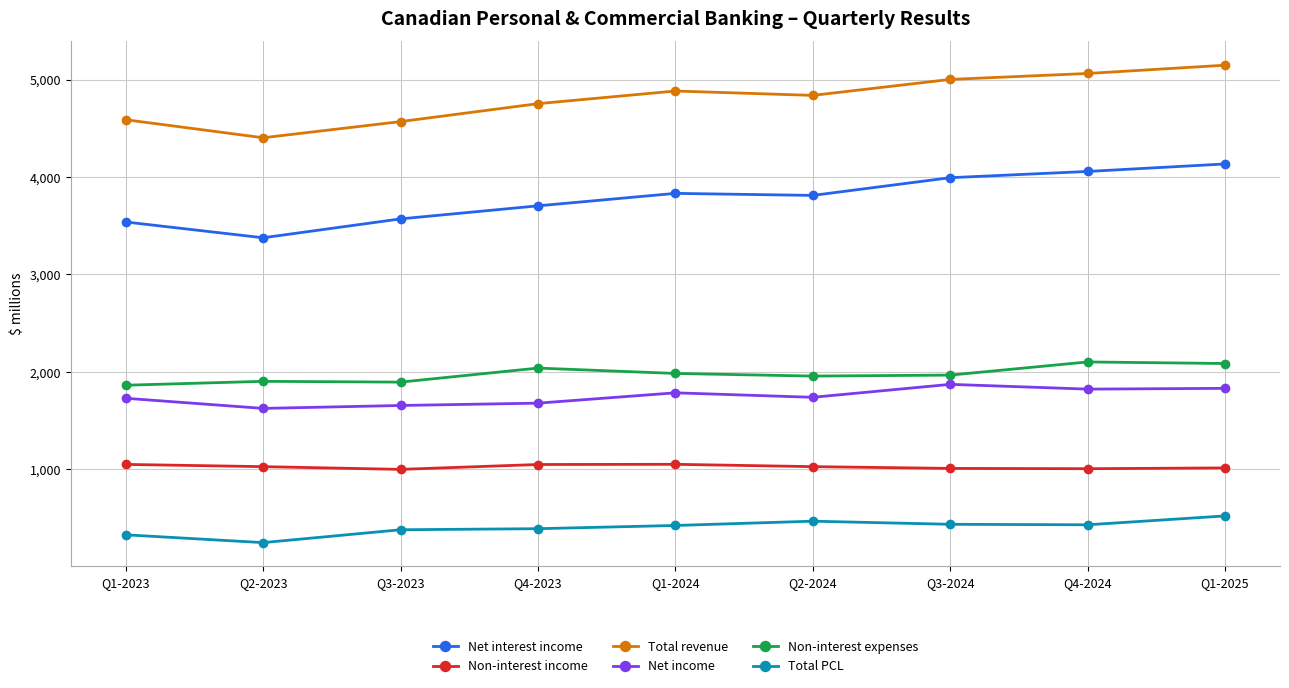

True or false: Non-interest expenses and Non-interest income intersect in this chart.

False